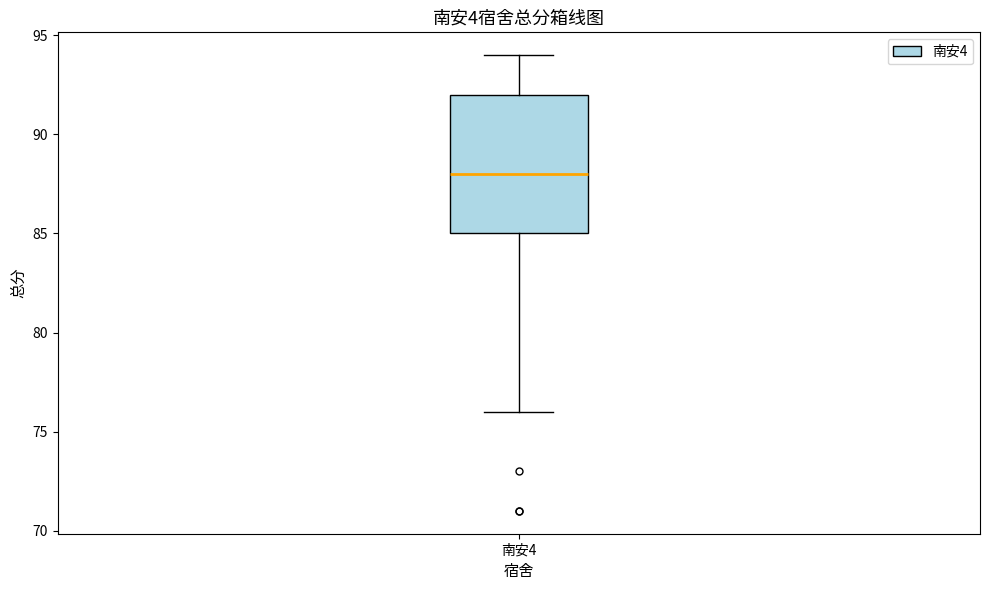

Transcribe this box plot: give where the median line is, the range the box spans, and where the two whiskers end, as read against the y-axis. The values are not printed on the chart, so give them approximately, as read against the axis.

median 88, box 85 to 92, whiskers 76 to 94